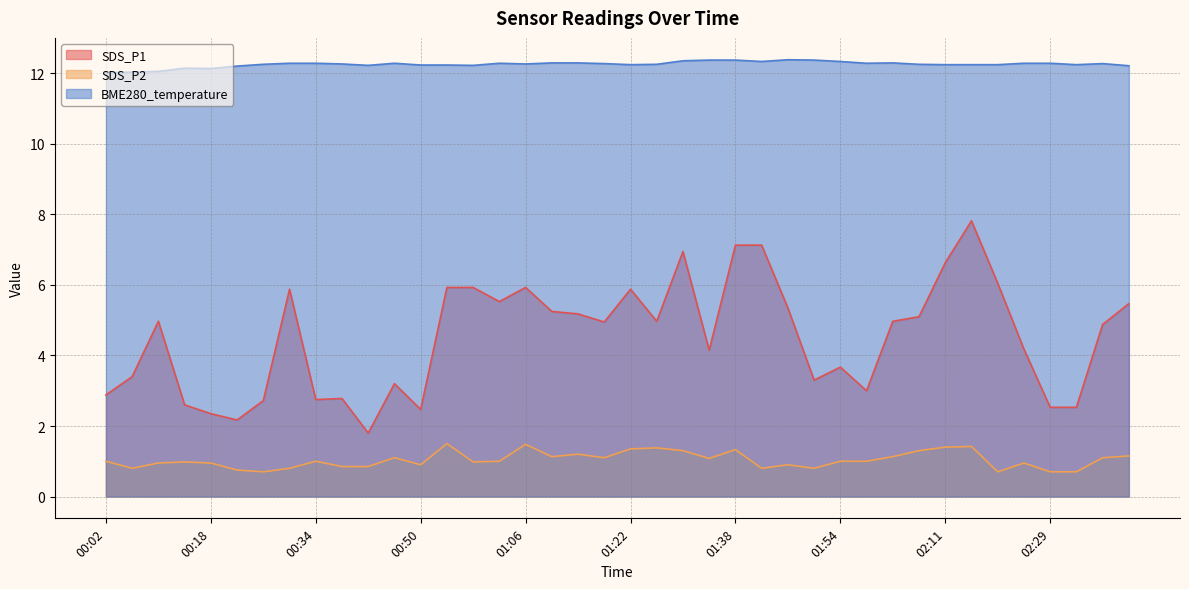

What is the spread (max minus min) of values at 01:34?

11.3